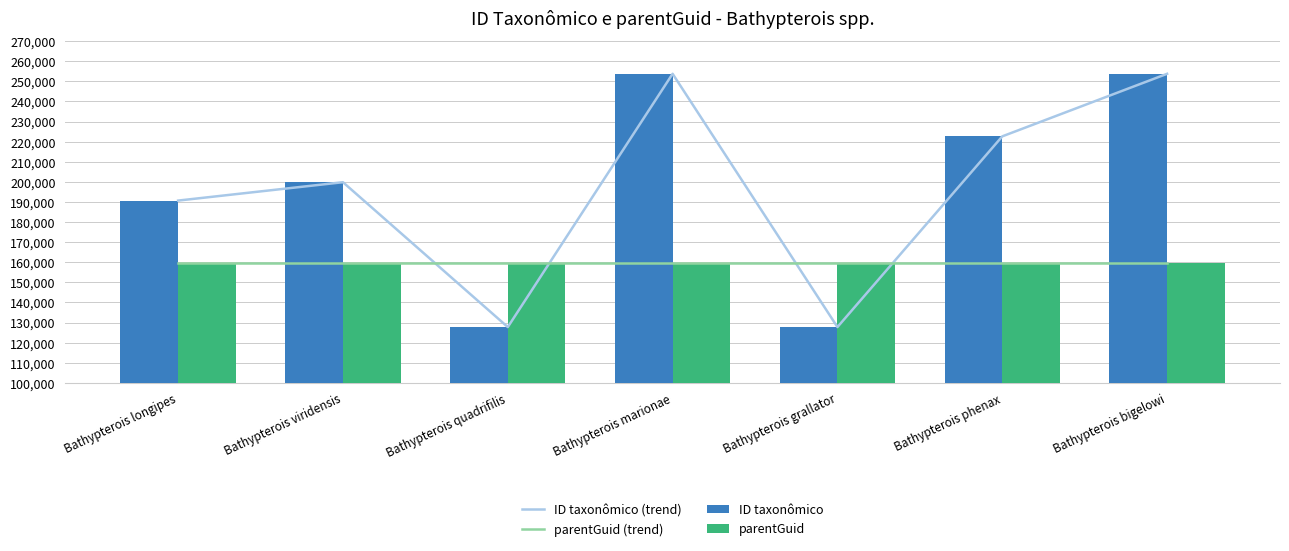

Which label corresponds to the smallest value in the chart?

Bathypterois quadrifilis